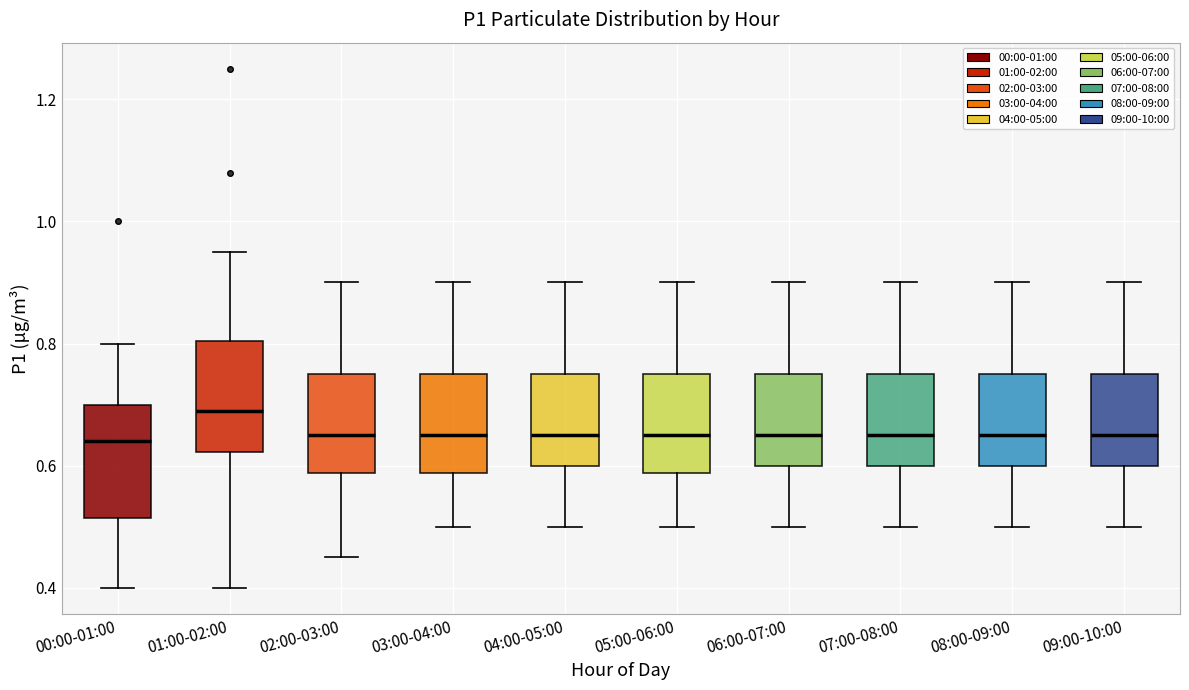

Reading left to right, read every box against the y-axis: the position of its median line, the range the box covers, and the ends of its whiskers. The values are not printed on the chart, so give them approximately, as read against the axis.

00:00-01:00: median 0.64, box 0.52 to 0.70, whiskers 0.40 to 0.80
01:00-02:00: median 0.70, box 0.62 to 0.80, whiskers 0.40 to 0.96
02:00-03:00: median 0.66, box 0.58 to 0.76, whiskers 0.46 to 0.90
03:00-04:00: median 0.66, box 0.58 to 0.76, whiskers 0.50 to 0.90
04:00-05:00: median 0.66, box 0.60 to 0.76, whiskers 0.50 to 0.90
05:00-06:00: median 0.66, box 0.58 to 0.76, whiskers 0.50 to 0.90
06:00-07:00: median 0.66, box 0.60 to 0.76, whiskers 0.50 to 0.90
07:00-08:00: median 0.66, box 0.60 to 0.76, whiskers 0.50 to 0.90
08:00-09:00: median 0.66, box 0.60 to 0.76, whiskers 0.50 to 0.90
09:00-10:00: median 0.66, box 0.60 to 0.76, whiskers 0.50 to 0.90